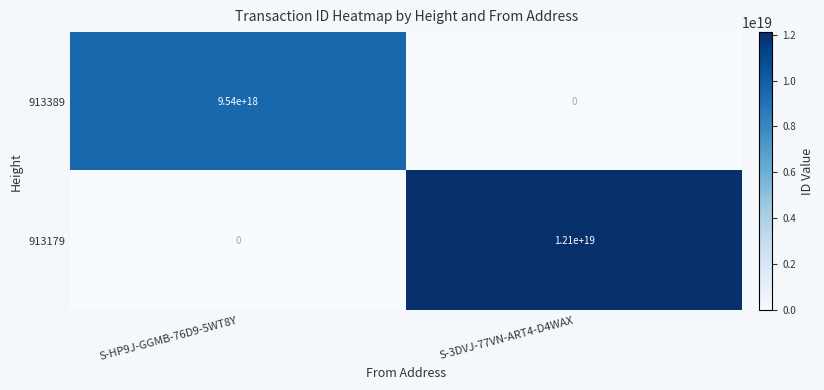

At which category is the sum across all series the highest?

S-3DVJ-77VN-ART4-D4WAX